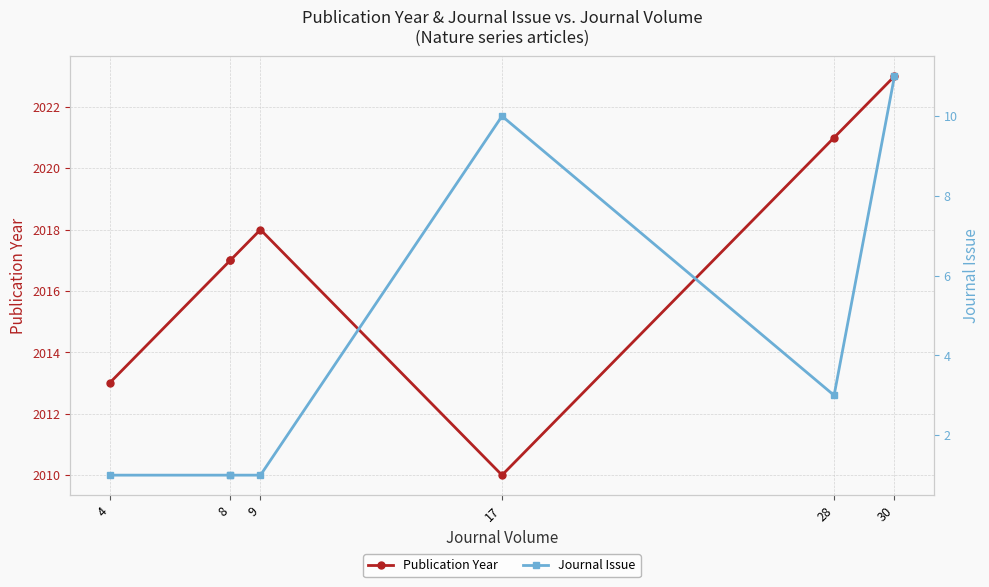

Rank the series by their average value, from highest to lowest.

Publication Year, Journal Issue